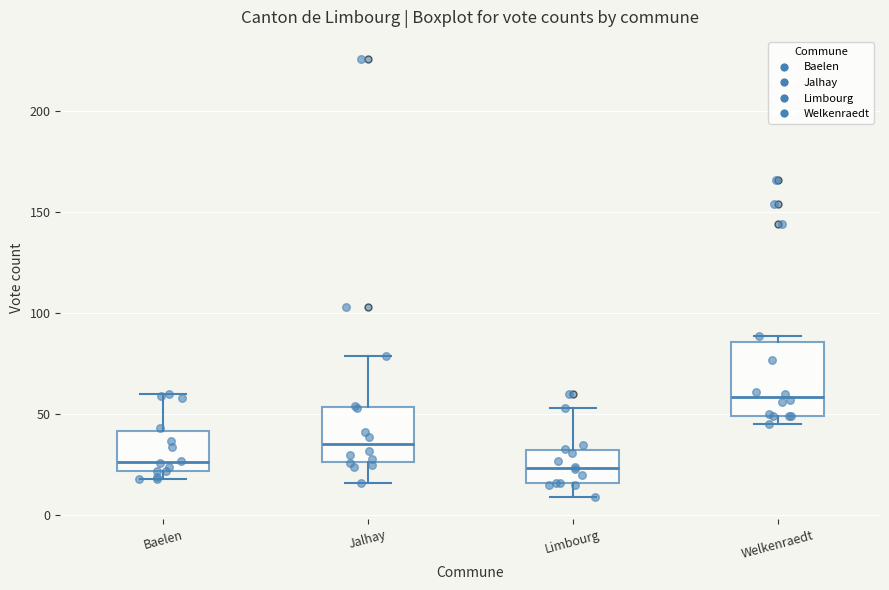

Where does the upper whisker of the box for Baelen end on the y-axis? The values are not printed on the chart, so give them approximately, as read against the axis.

60